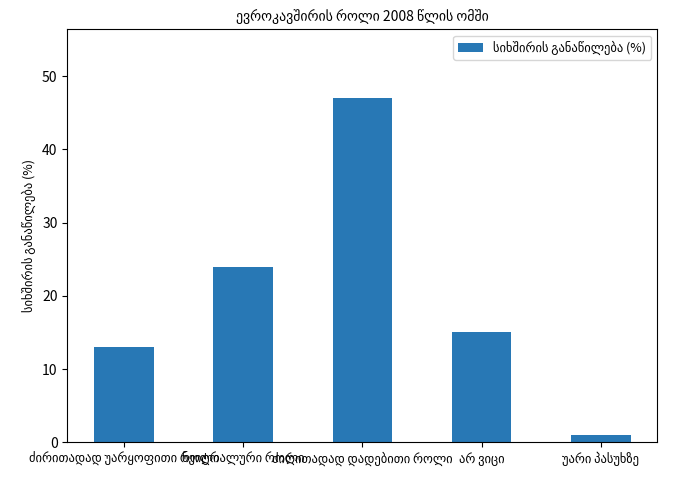

What is the difference between the maximum and minimum values?

46